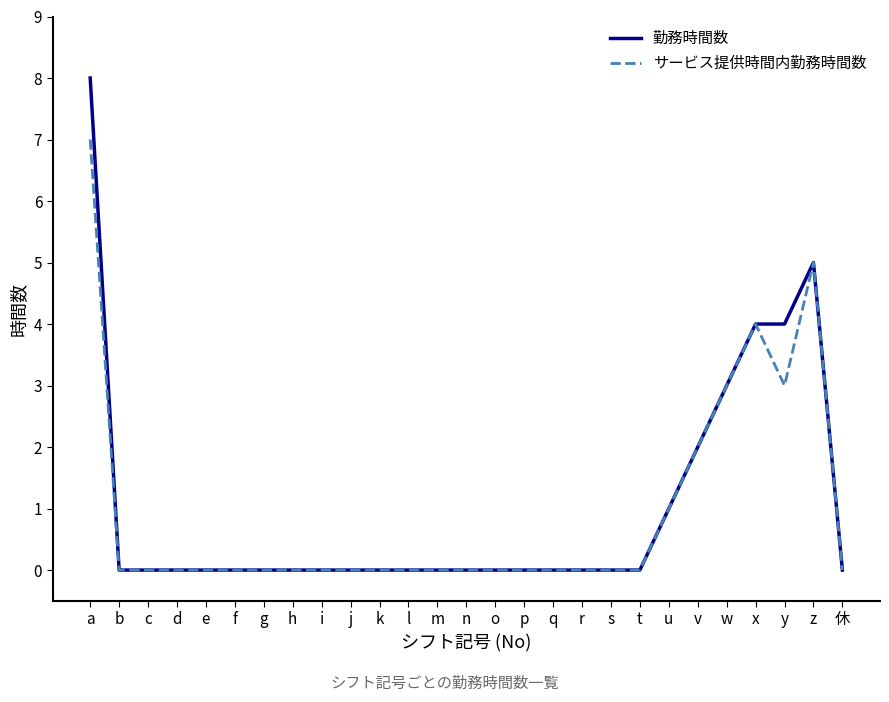

What is the average value of the 勤務時間数 series?

1